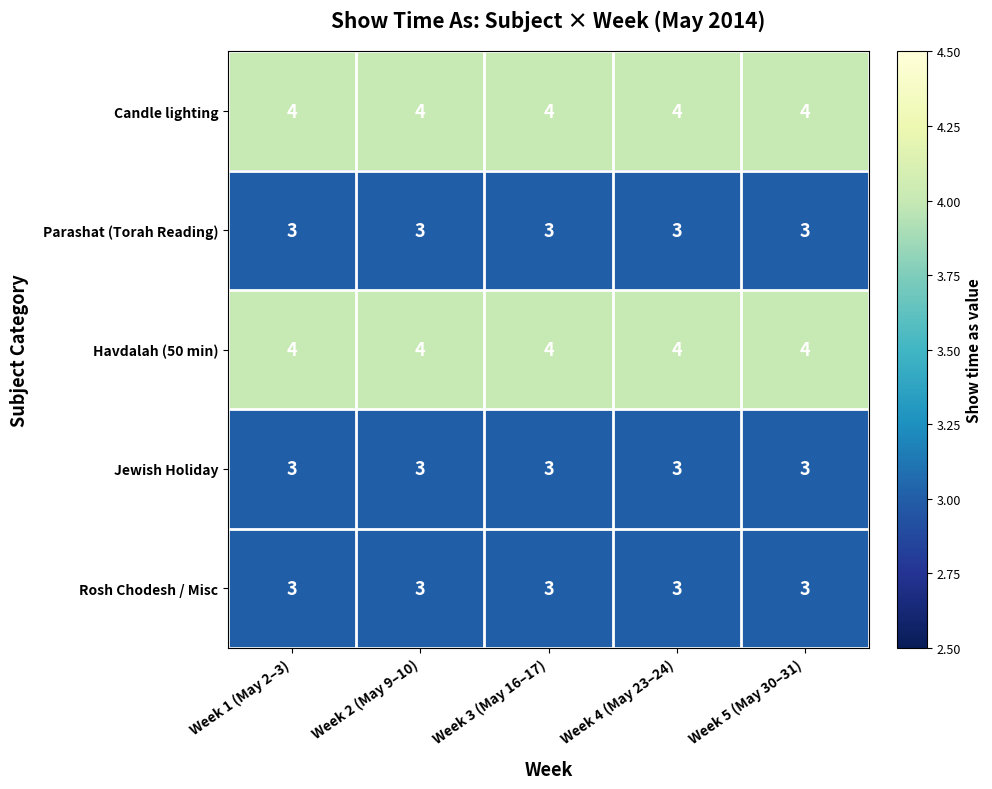

At how many categories does at least one series exceed 3?

5